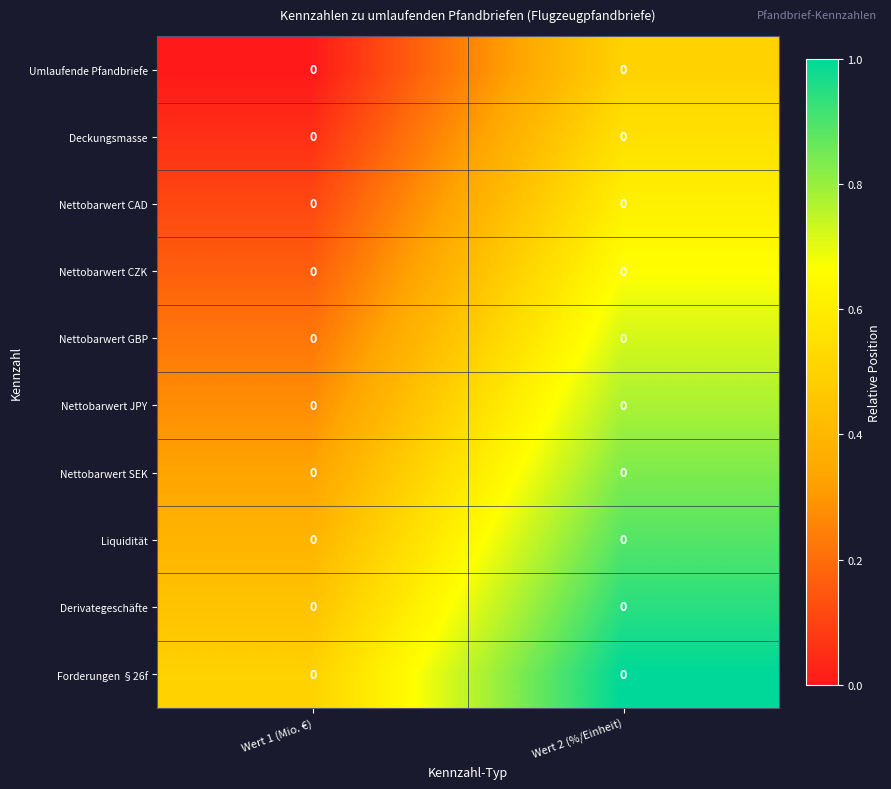

At which category does the chart reach its minimum across all series?

Wert 1 (Mio. €)